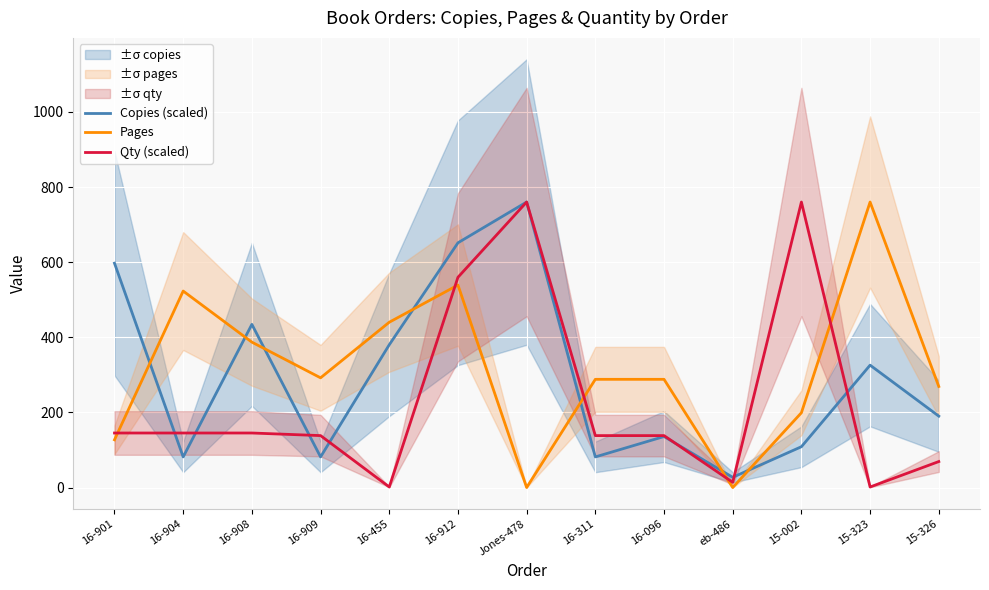

Rank the categories by Qty (scaled) value from highest to lowest.

Jones-478, 15-002, 16-912, 16-901, 16-904, 16-908, 16-909, 16-311, 16-096, 15-326, eb-486, 16-455, 15-323